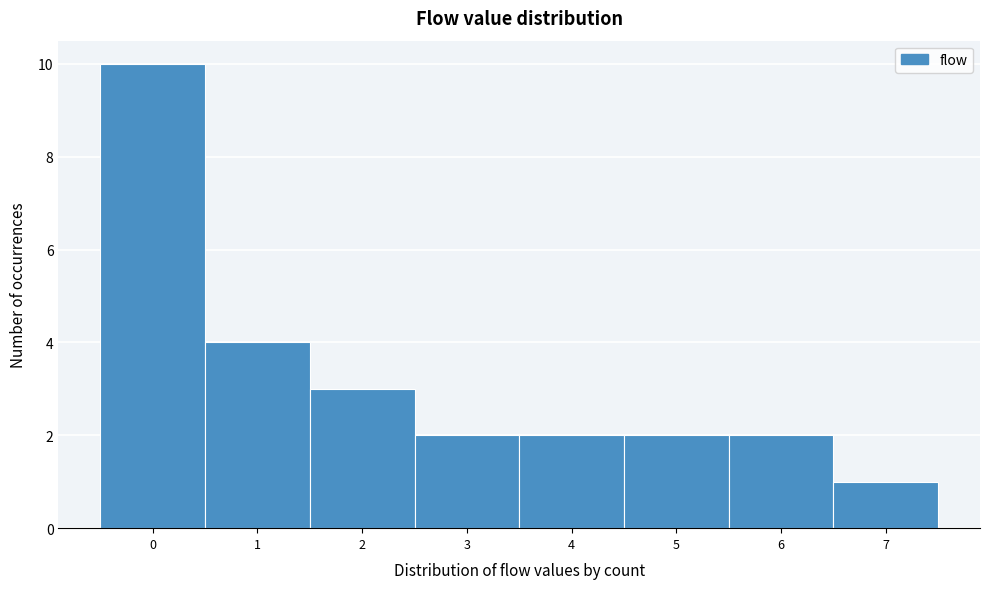

How tall is the bar that spans 3.5 to 4.5 on the x-axis? The values are not printed on the chart, so give them approximately, as read against the axis.

2